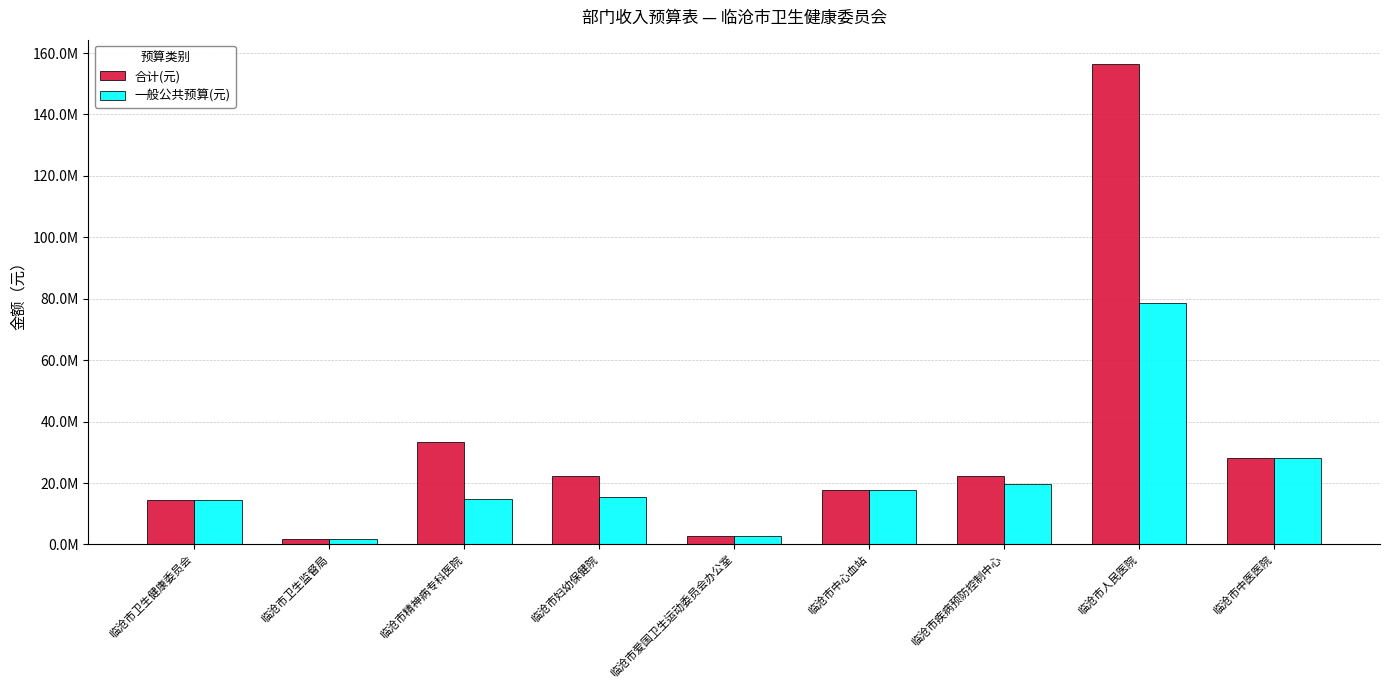

What is the total value across all series at 临沧市卫生监督局?

3361620.8